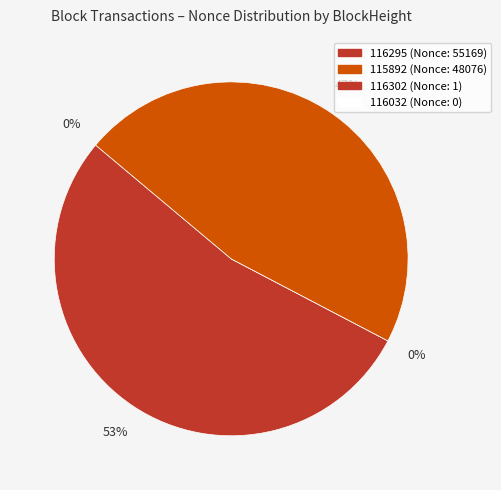

To the nearest percent, what is the combined percentage of 116302 and 115892?

47%